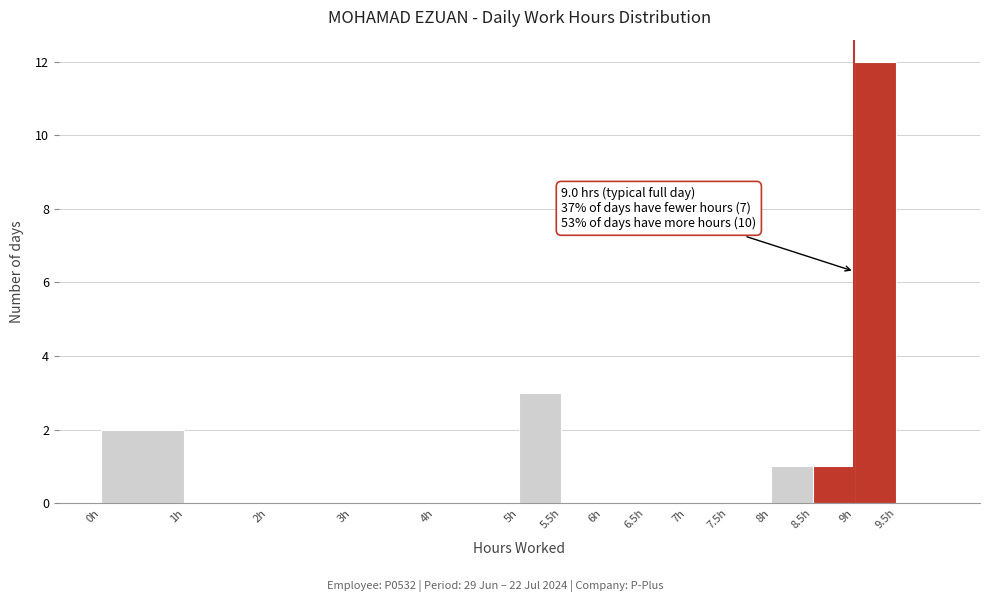

Over which range of the x-axis is the bar tallest?

9.0 to 9.5